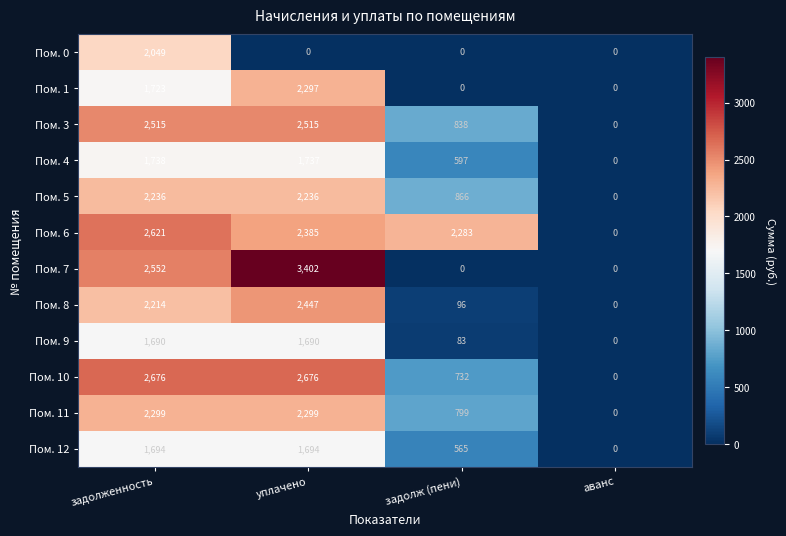

What is the total value across all series at задолж (пени)?

6859